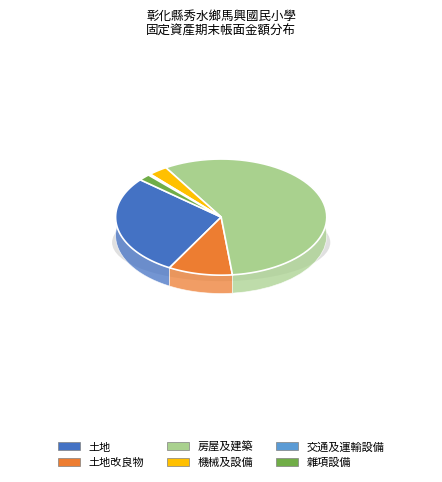

Between 機械及設備 and 土地改良物, which is larger?

土地改良物